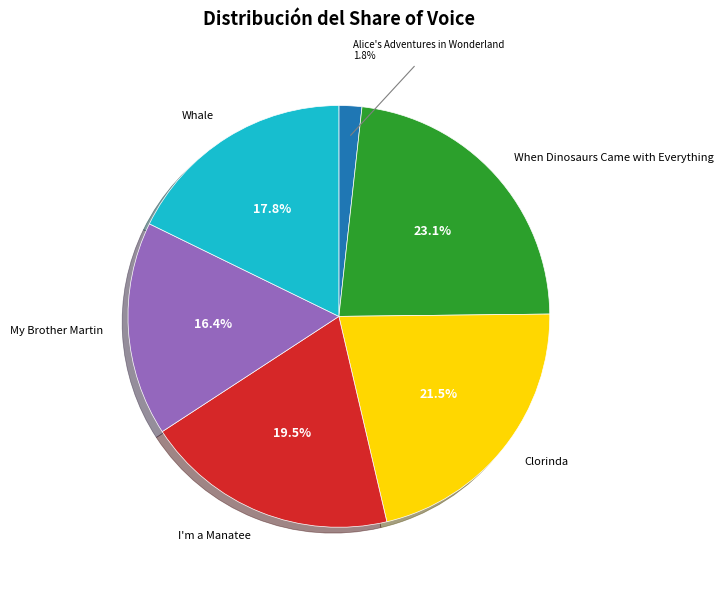

To the nearest percent, what is the difference between the My Brother Martin and I'm a Manatee slice percentages?

3%